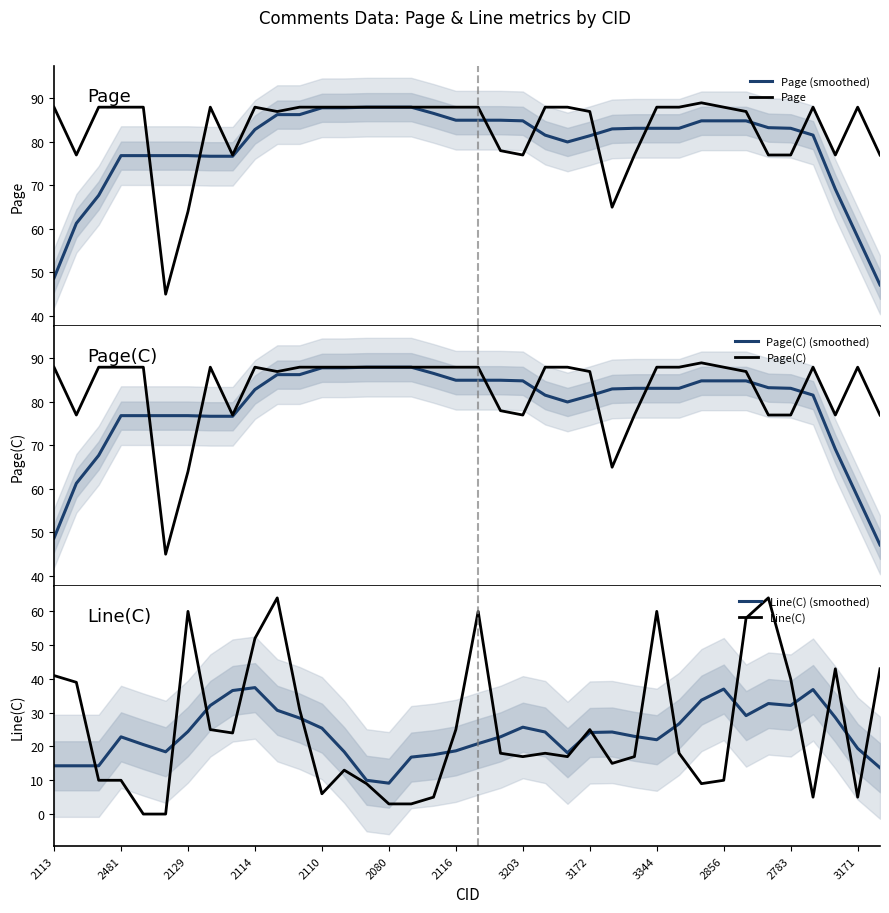

The Line(C) (smoothed) series shows 13.6 at 2856. True or false?

False